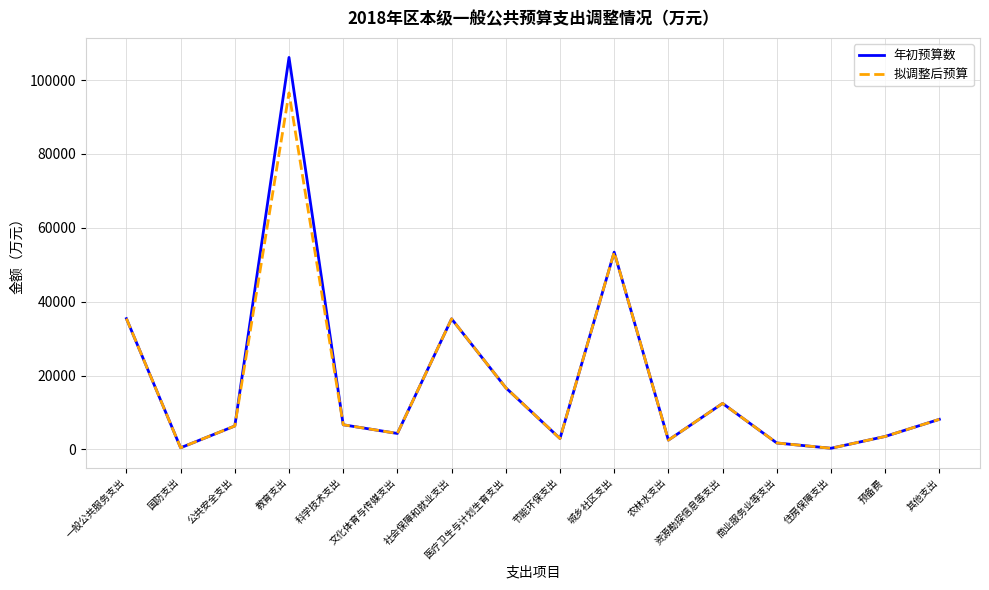

Between 教育支出 and 科学技术支出, which series saw the biggest shift?

年初预算数